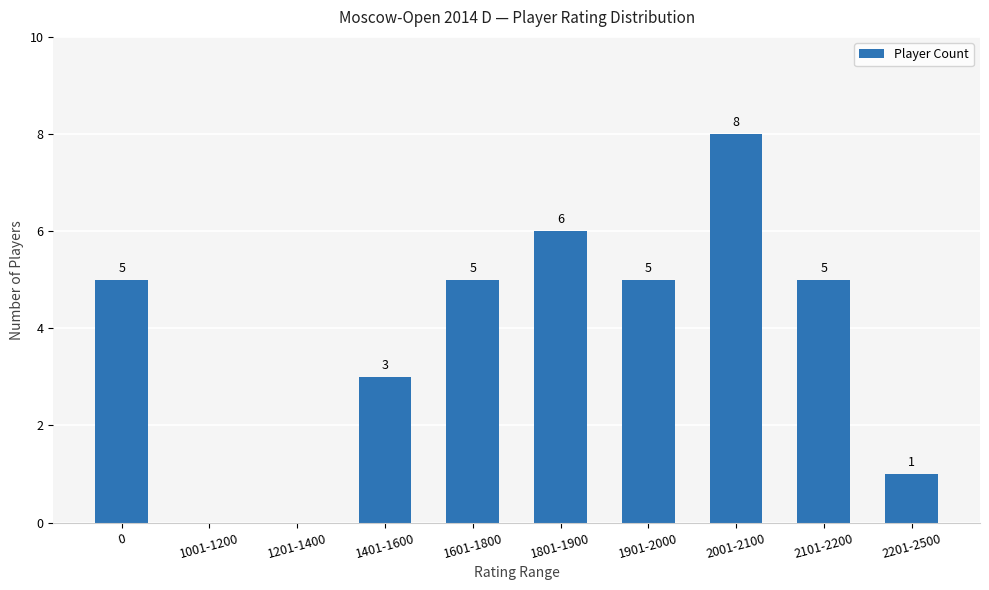

True or false: the data shows 5 at 0.

True